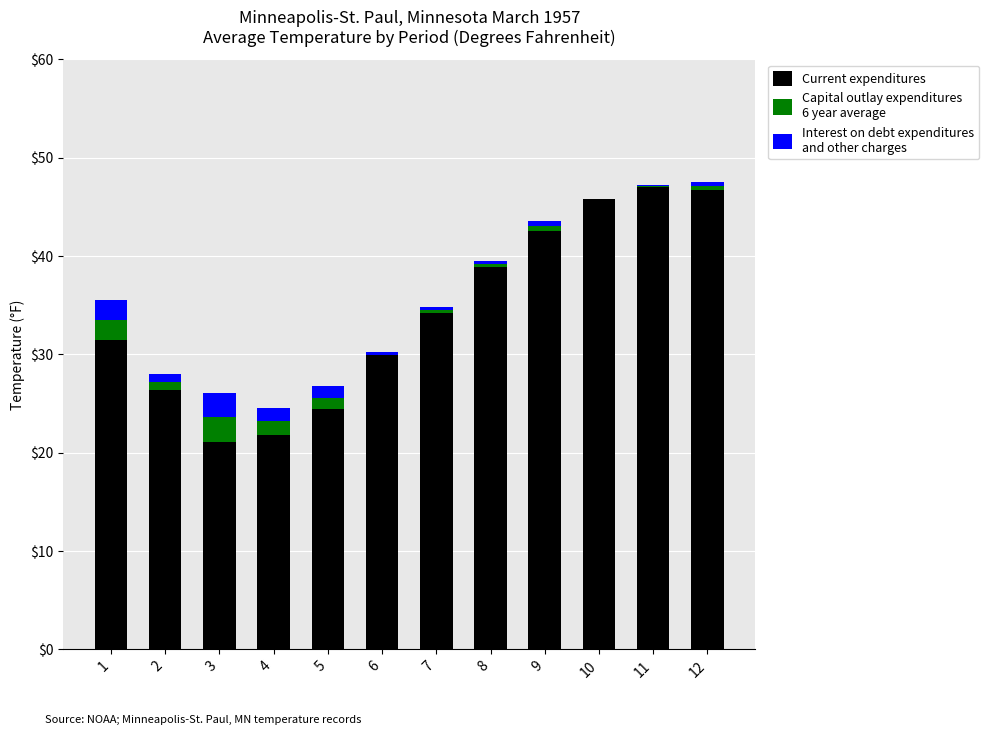

What is the total value across all series at 4?

24.6